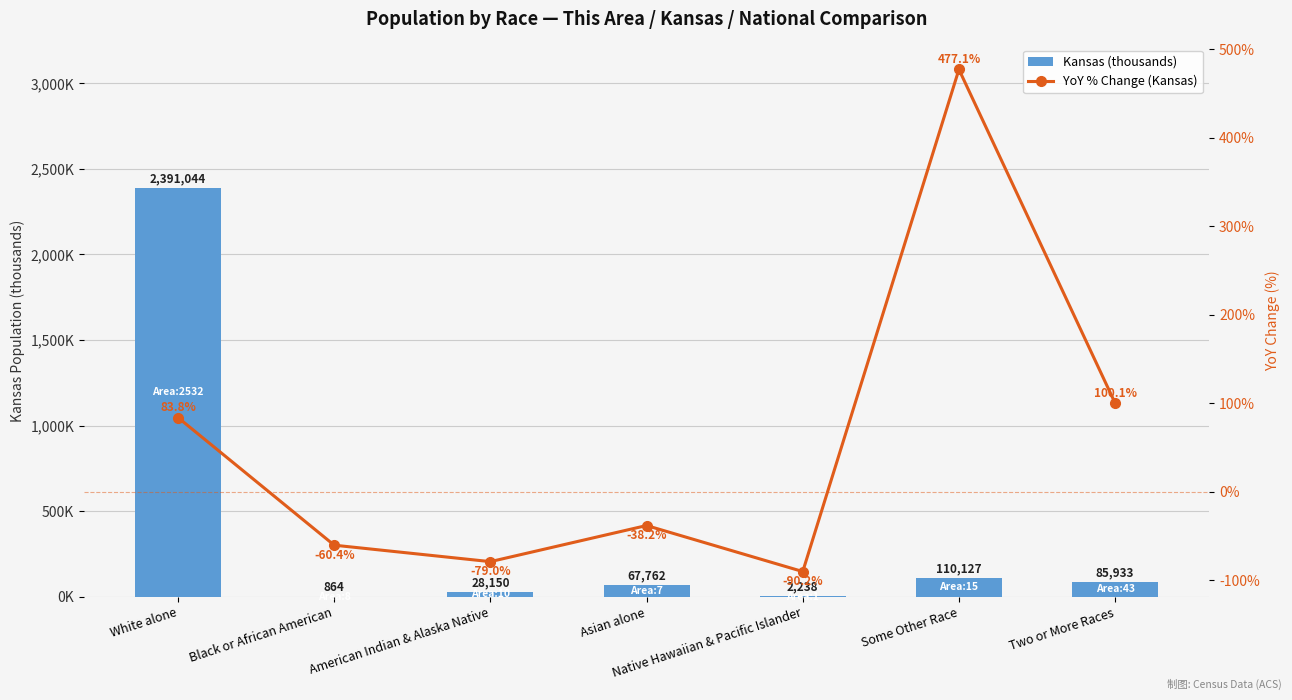

Between American Indian & Alaska Native and Asian alone, which series saw the biggest shift?

YoY % Change (Kansas)